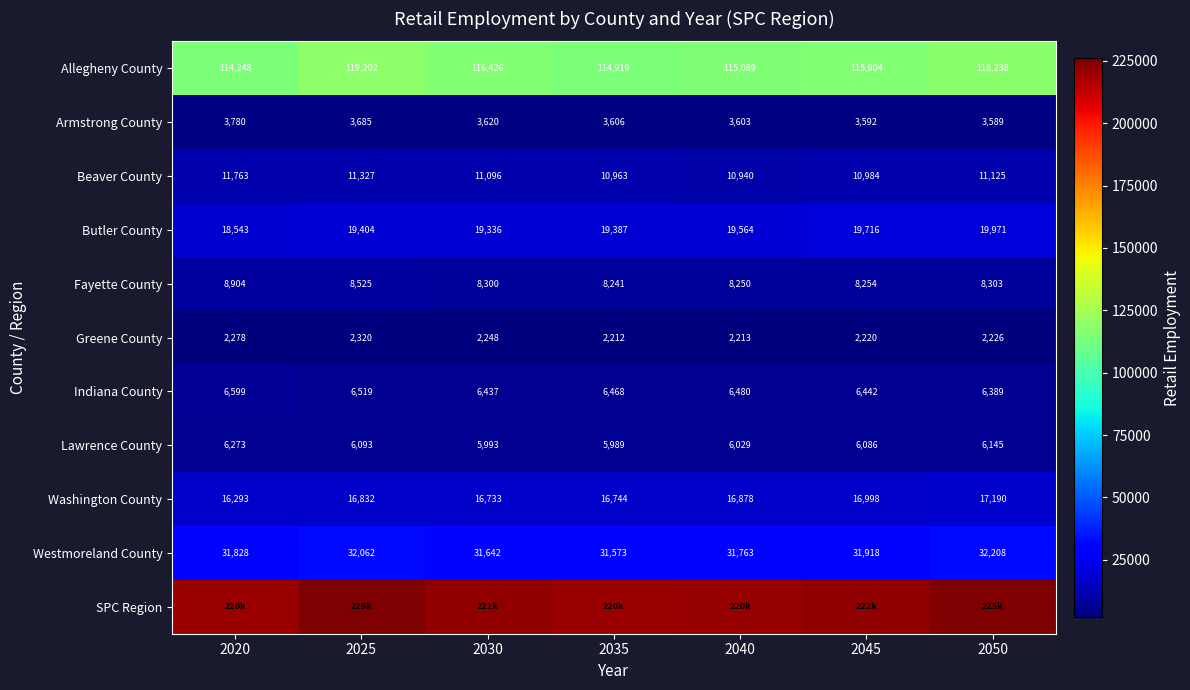

List the labels in order of Armstrong County value, largest first.

2020, 2025, 2030, 2035, 2040, 2045, 2050